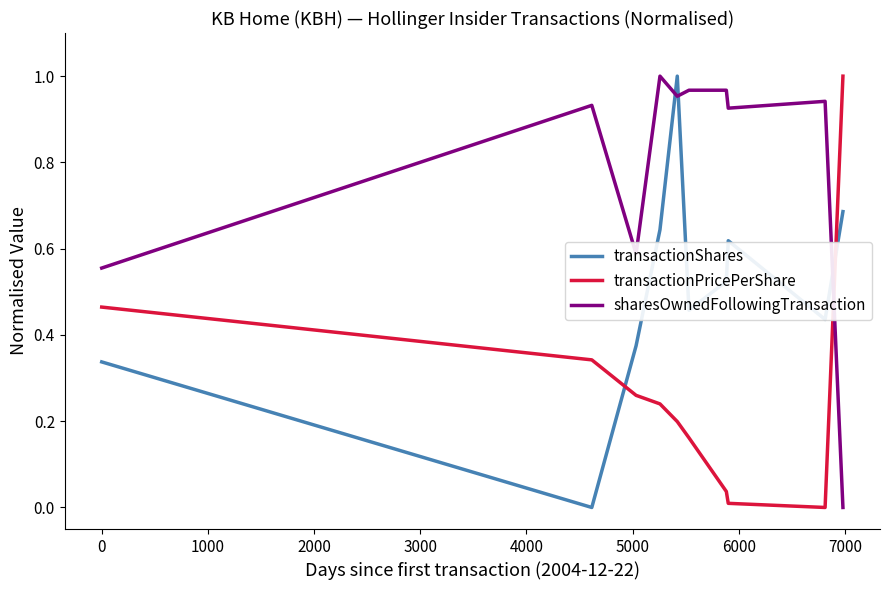

Which series has the largest total across all categories?

sharesOwnedFollowingTransaction